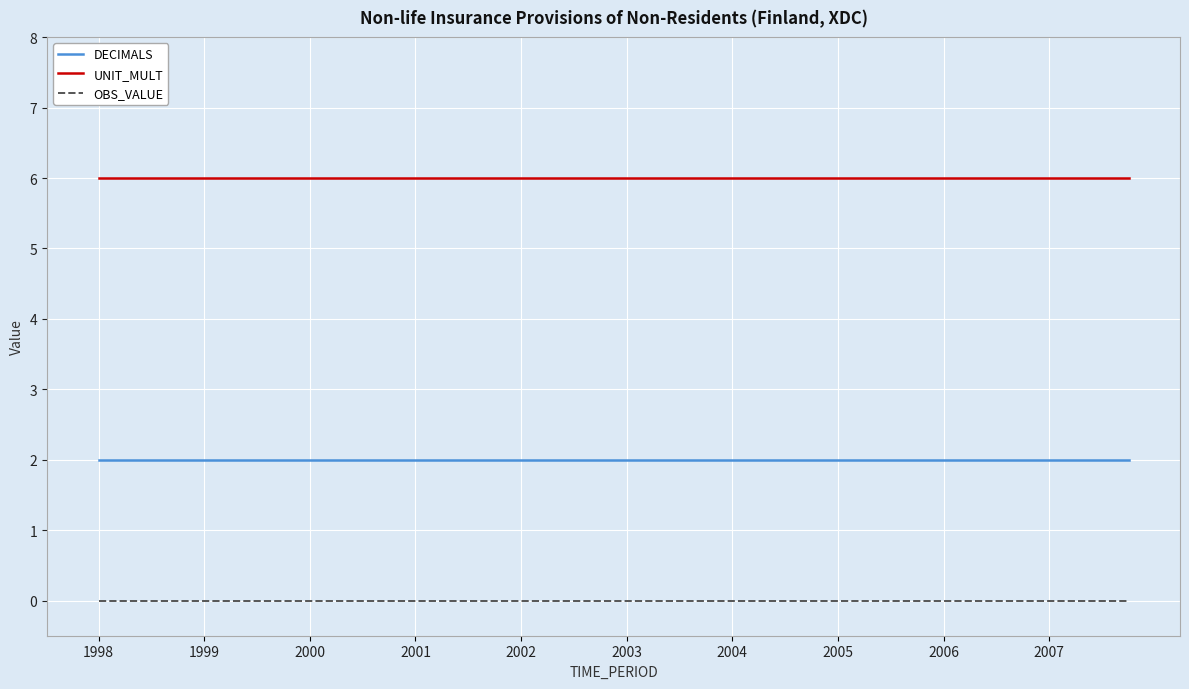

True or false: DECIMALS and UNIT_MULT intersect in this chart.

False